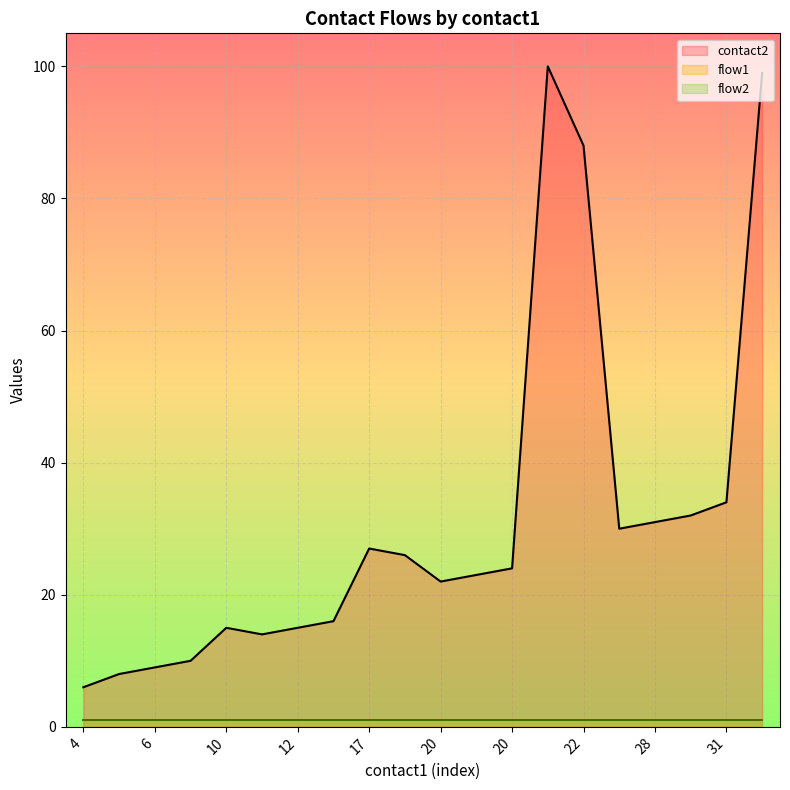

Is it true that contact2 equals 44 at 29?

False